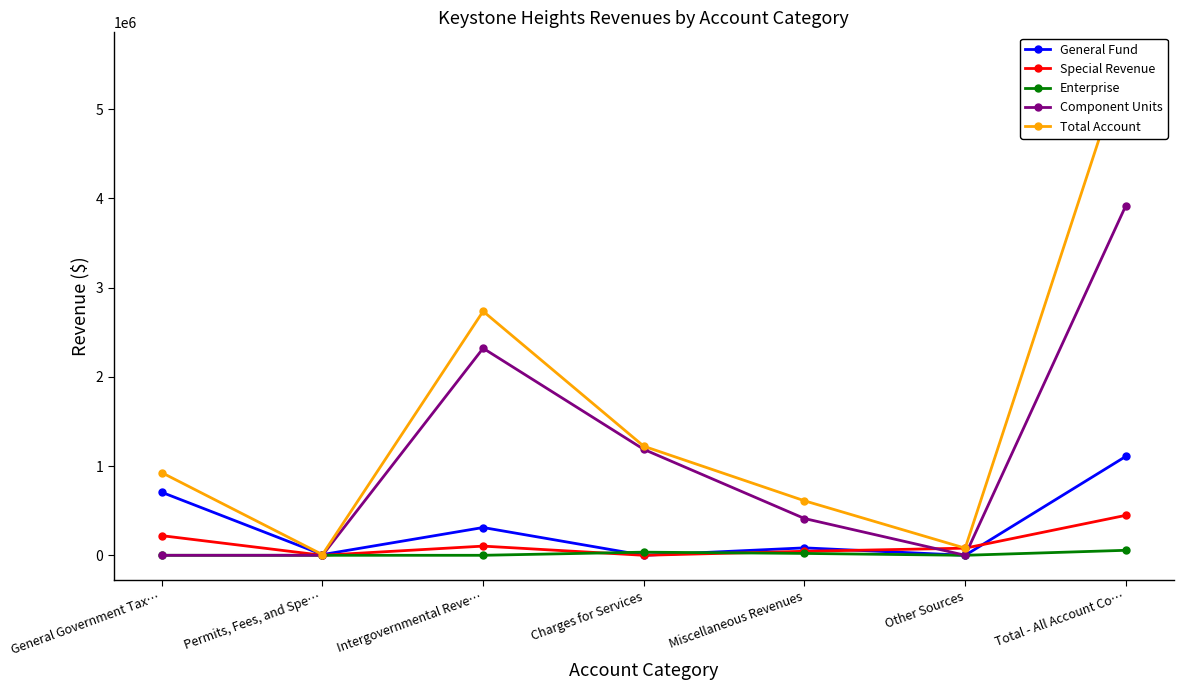

What is the label of the 2nd point from the left?

Permits, Fees, and Spe…